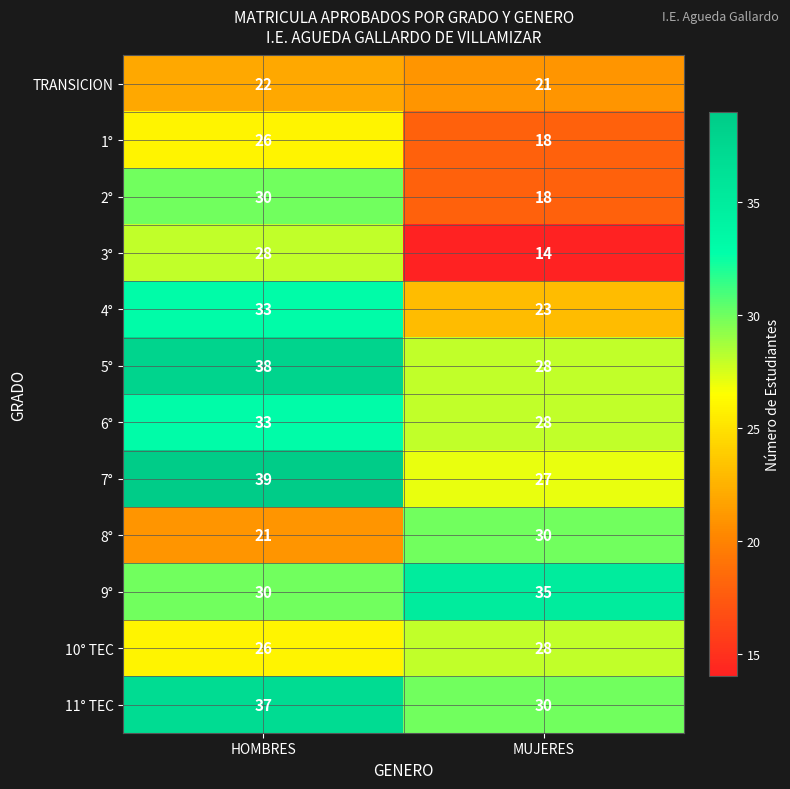

Which series has the widest spread of values?

3°